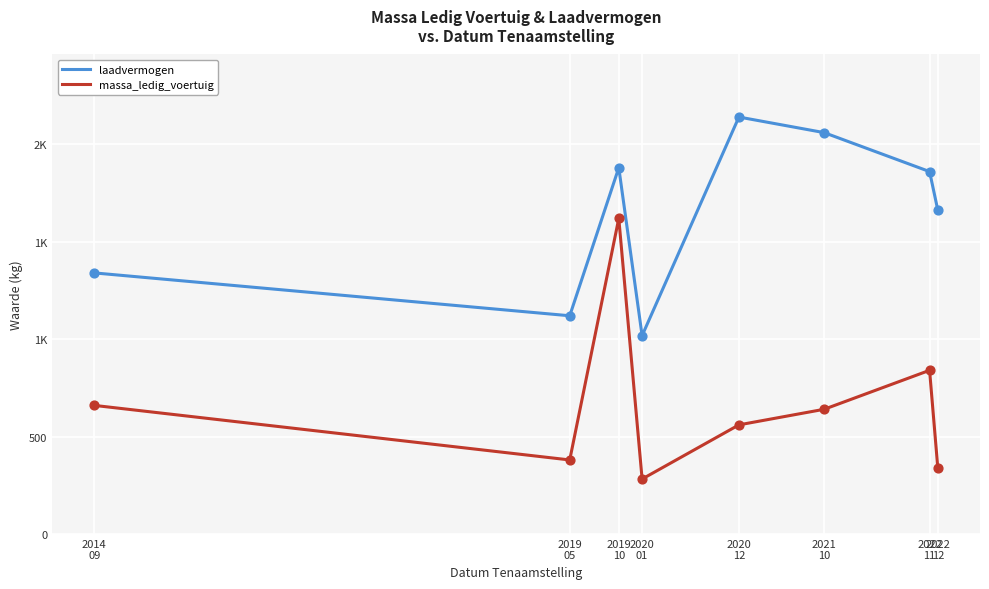

At which category is the sum across all series the highest?

2019
10